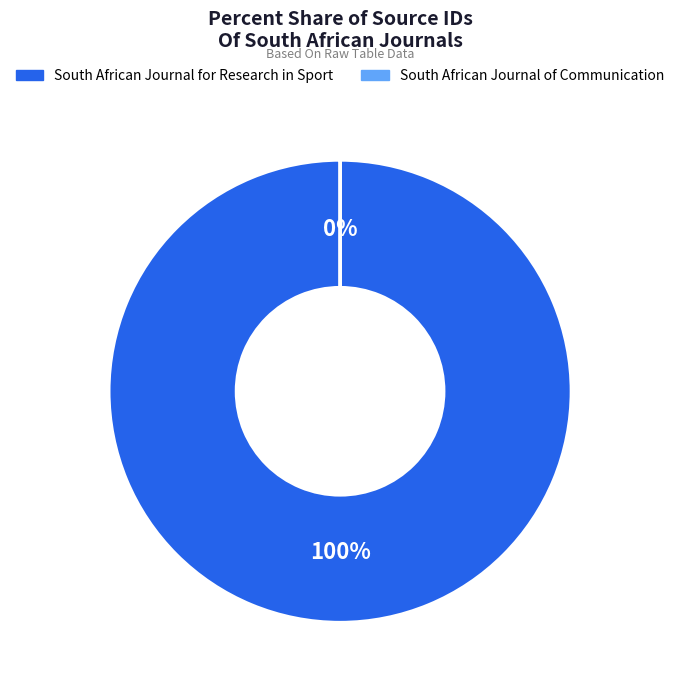

To the nearest percent, what is the difference between the largest and smallest slice percentages?

100%